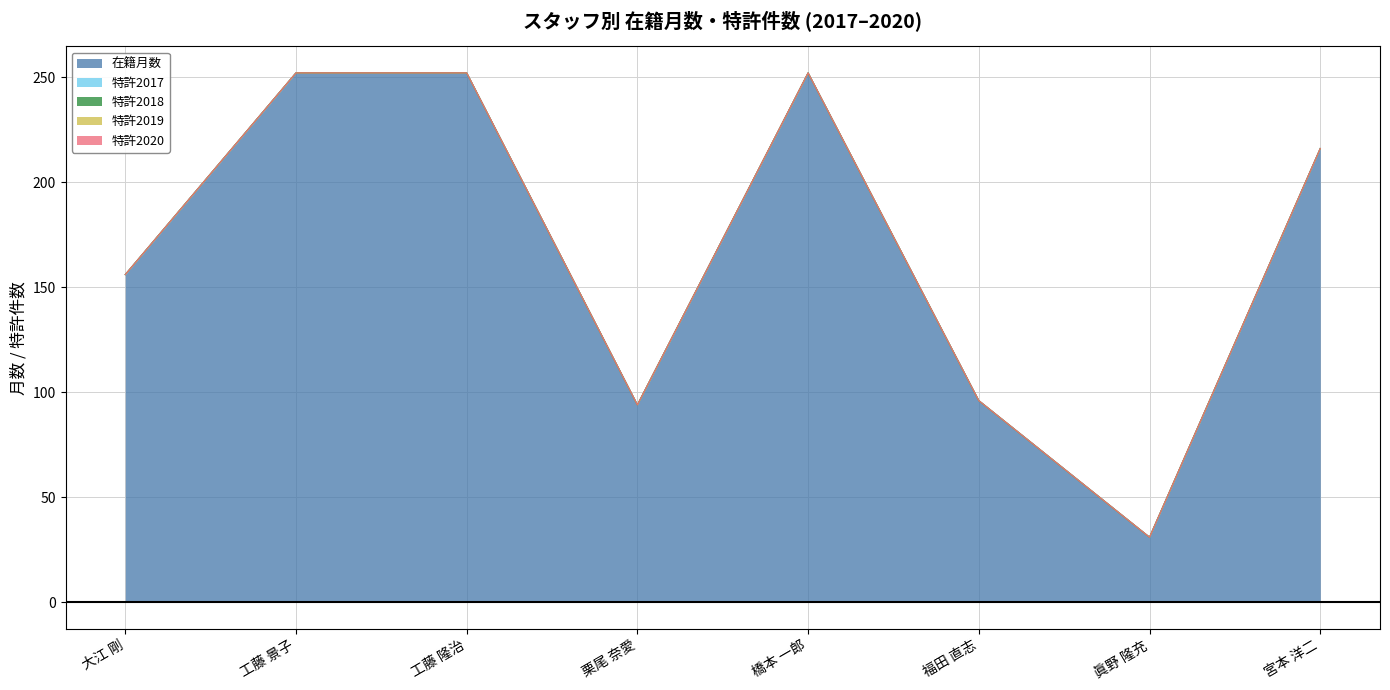

What are all the series names shown in the legend?

在籍月数, 特許2017, 特許2018, 特許2019, 特許2020